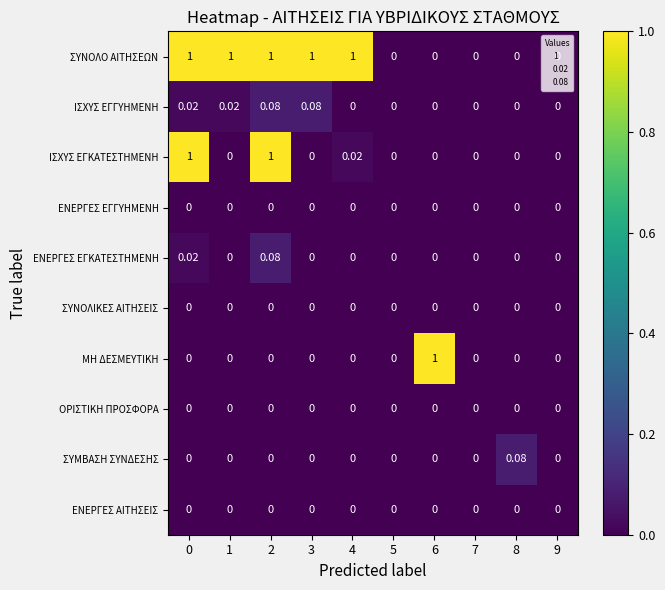

Which series changed the most between 1 and 9?

ΣΥΝΟΛΟ ΑΙΤΗΣΕΩΝ